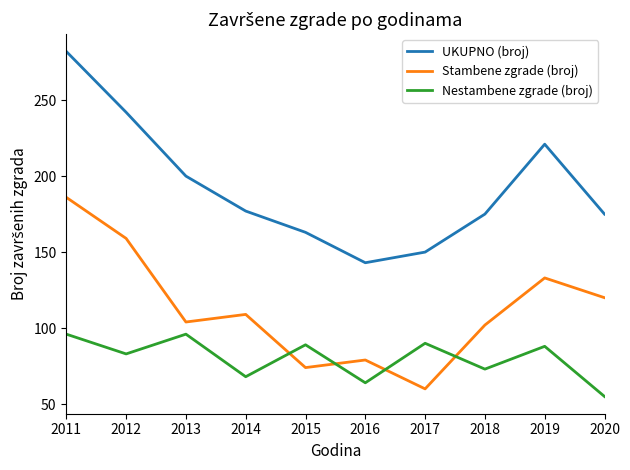

What is the sum of the Nestambene zgrade (broj) values at 2017 and 2011?

186